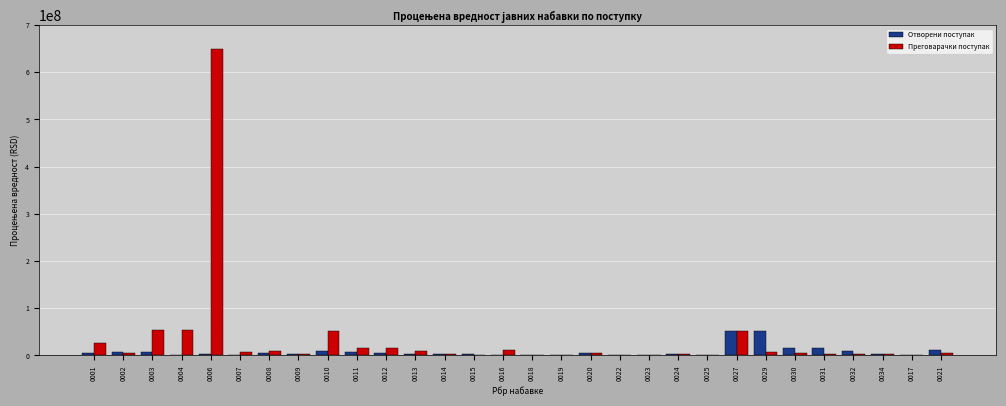

The value of Преговарачки поступак at 0004 is 54656270.4. True or false?

True